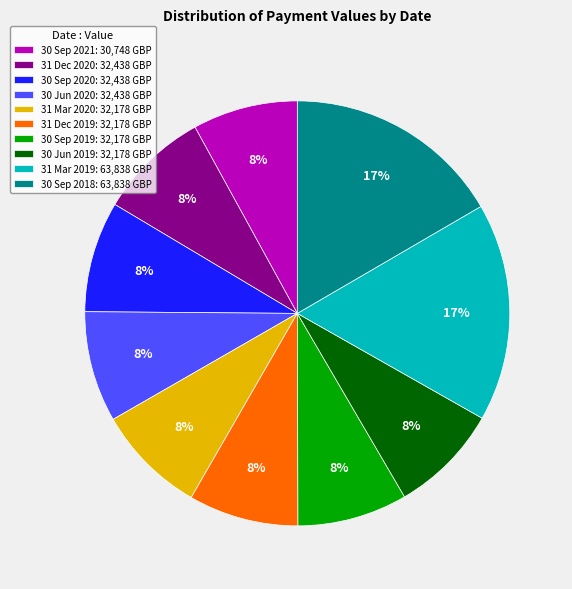

Does 31 Mar 2020 account for over 50% of the chart?

No